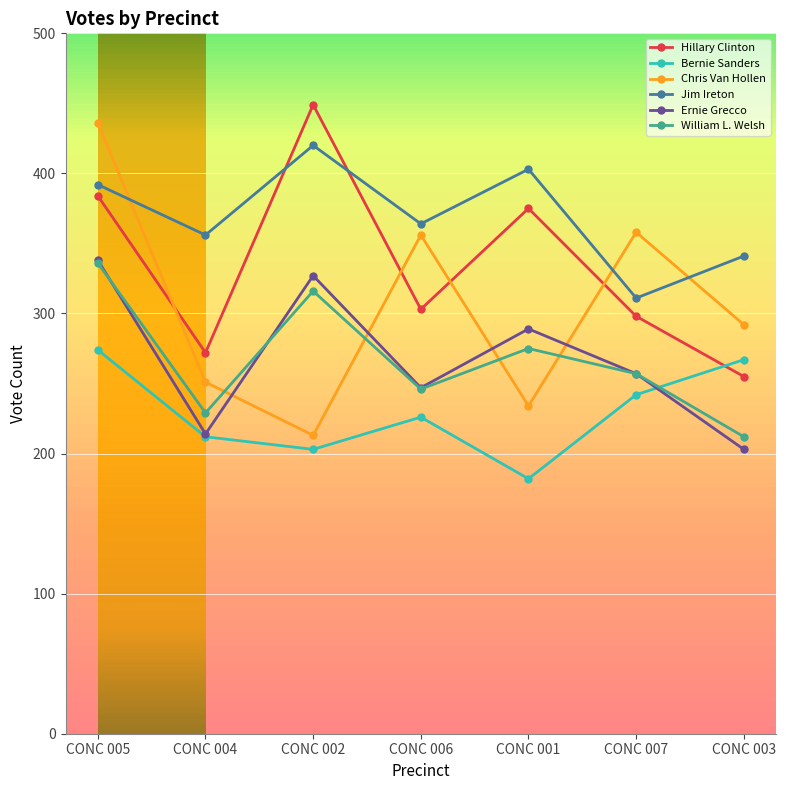

How many interior local peaks does the Chris Van Hollen series have?

2